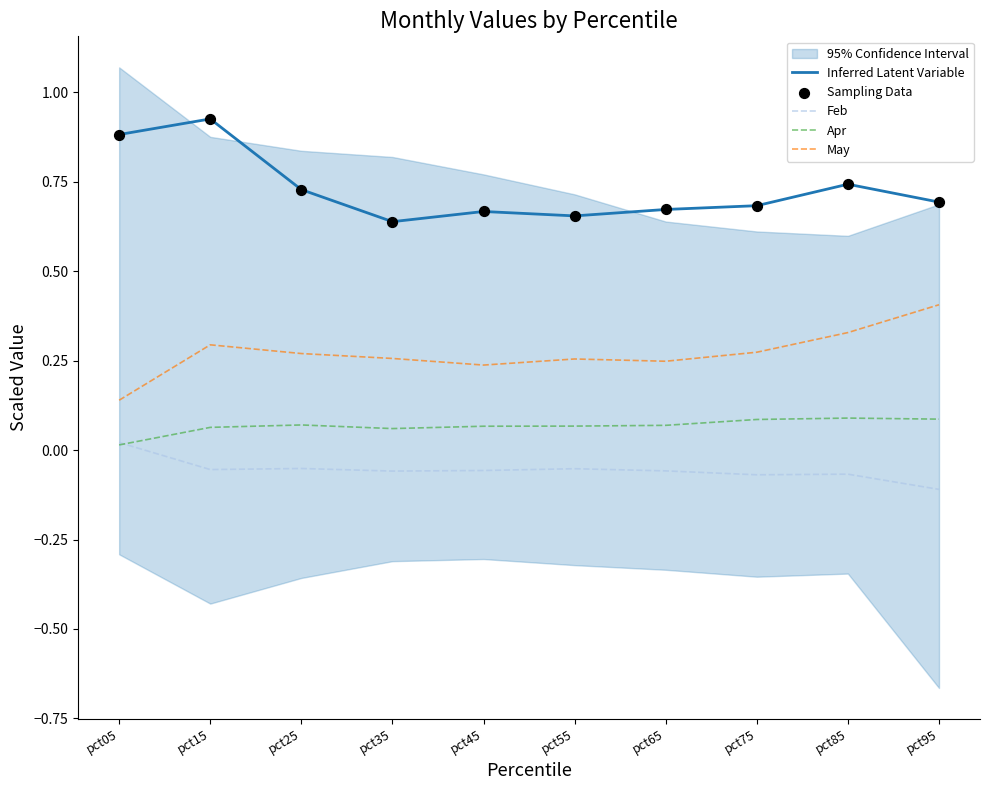

What is the total value across all series at pct05?

1.9